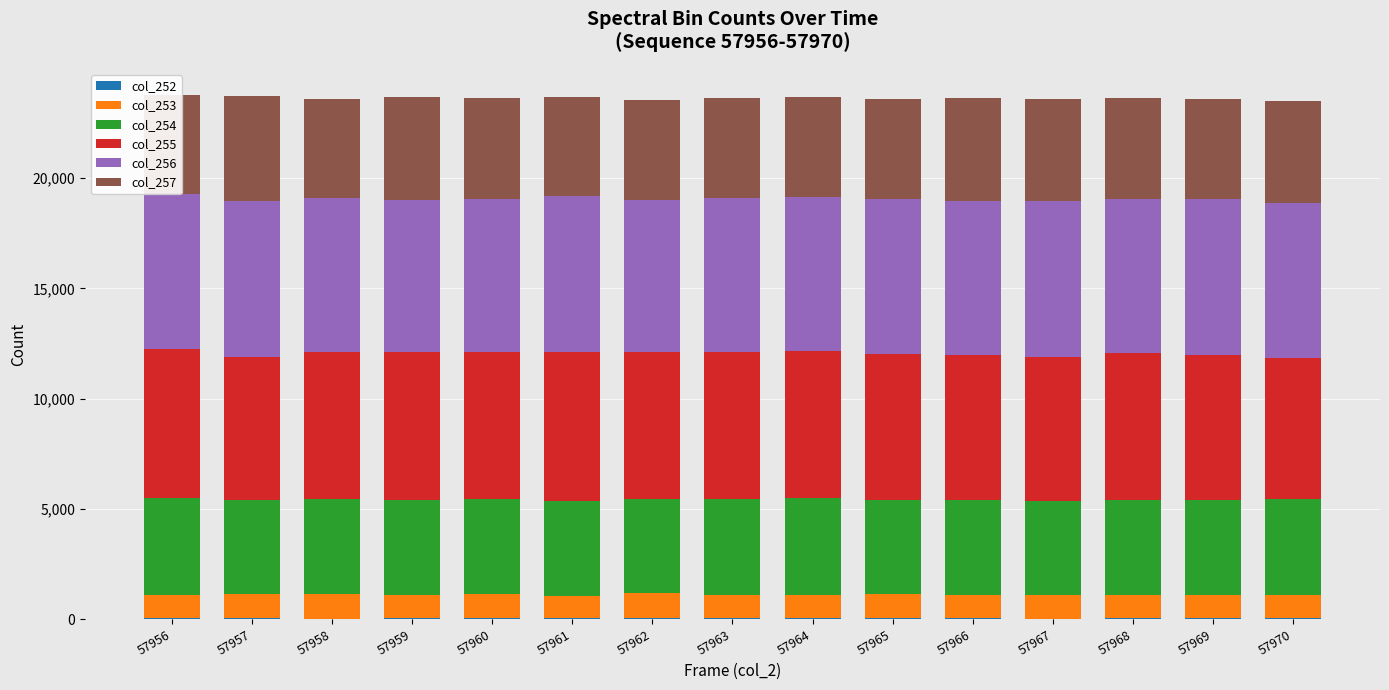

At which label is col_253 closest to 1084?

57970